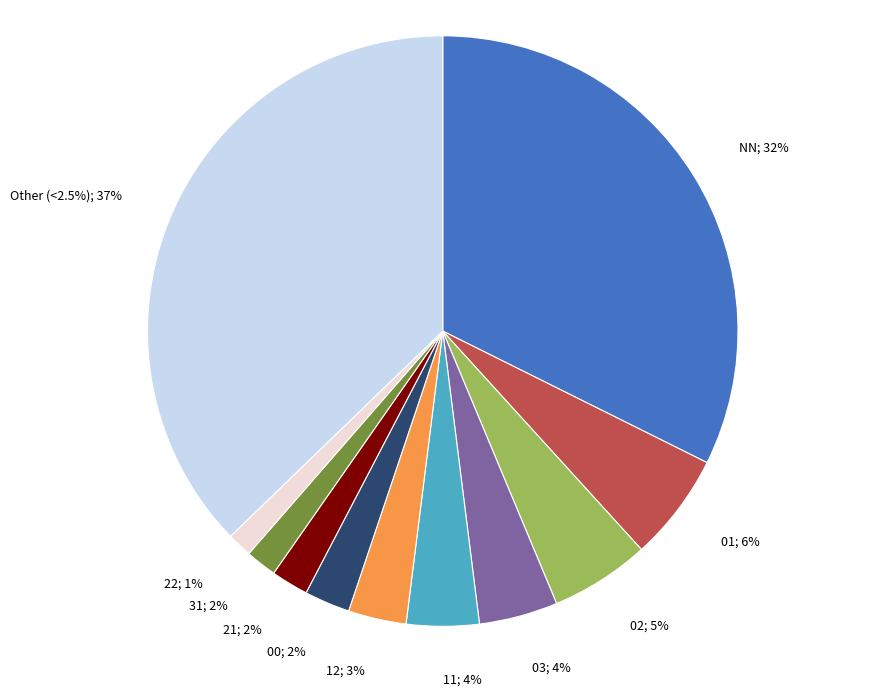

Count the number of slices in the pie.

11